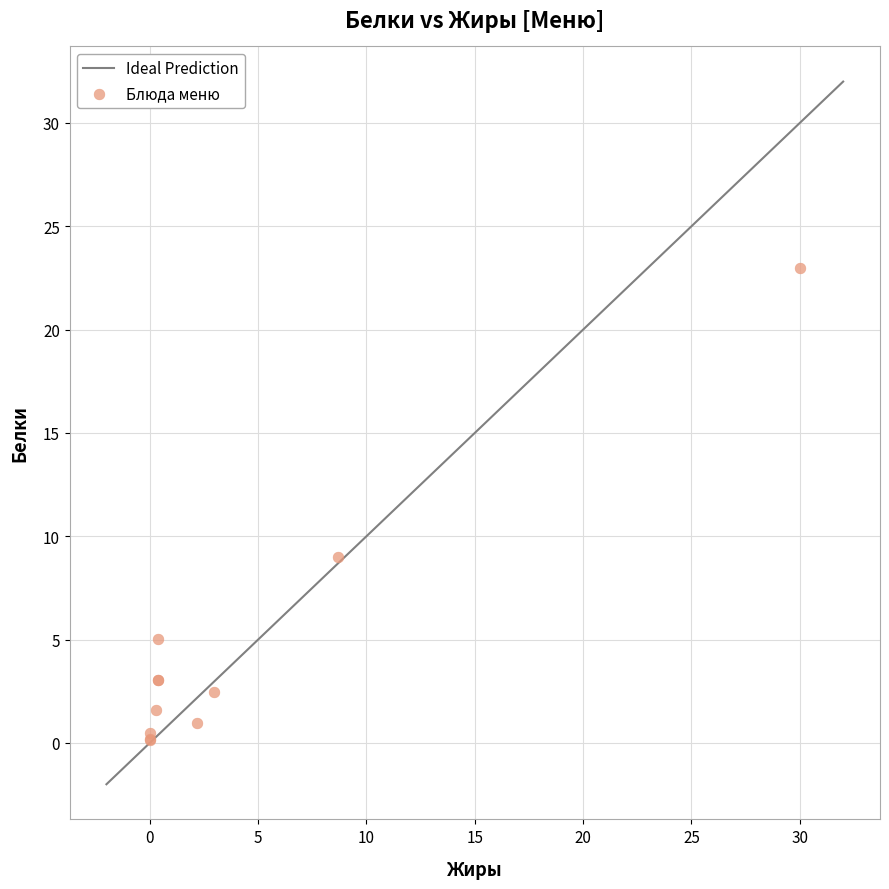

What Y value in the scatter plot is closest to 11?

9.0